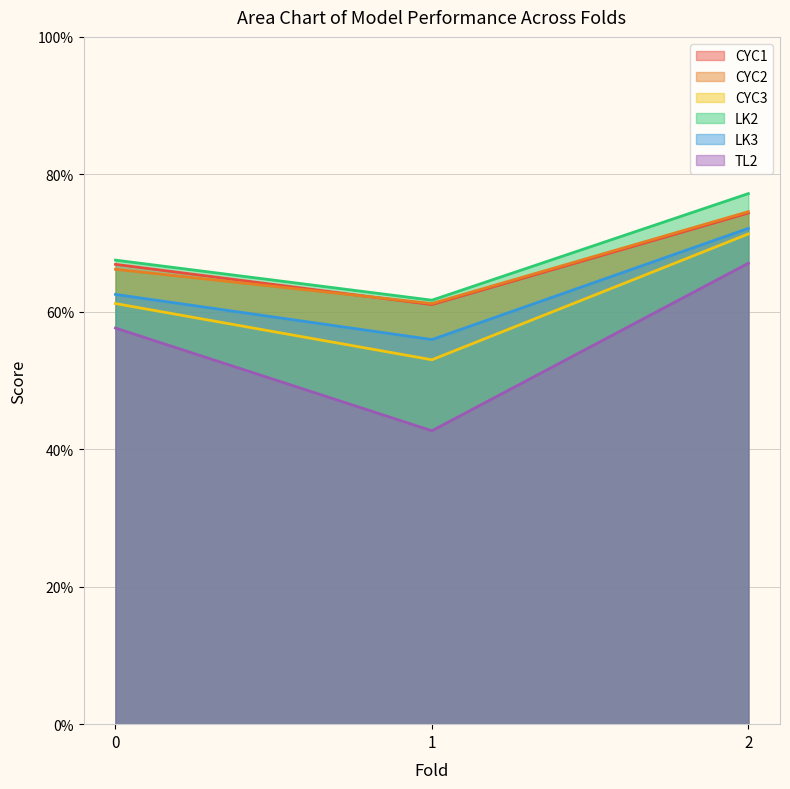

Is it true that CYC2 equals 0.6 at 1?

True